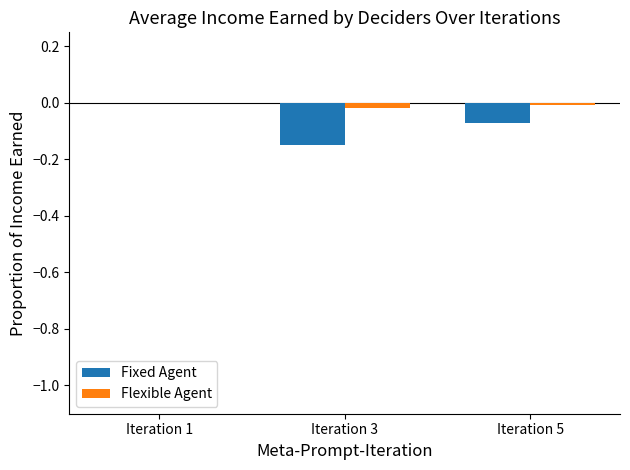

Which series has the largest total across all categories?

Flexible Agent